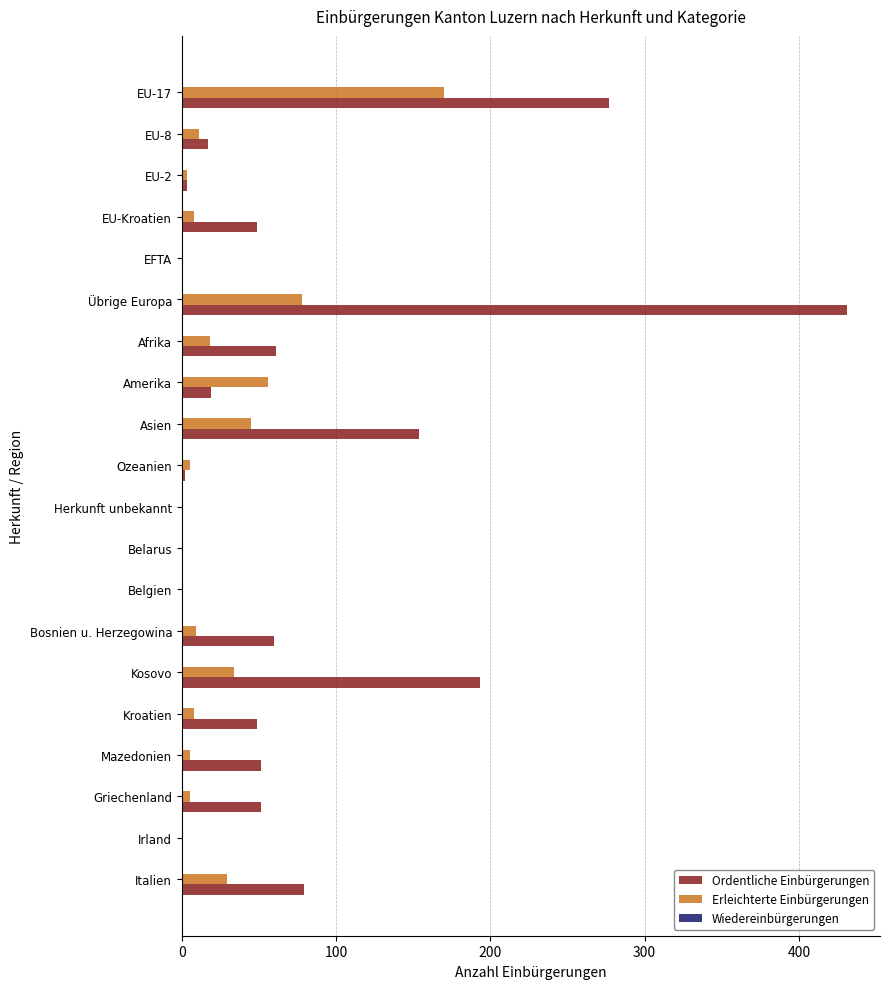

Between Asien and Ozeanien, which series saw the biggest shift?

Ordentliche Einbürgerungen